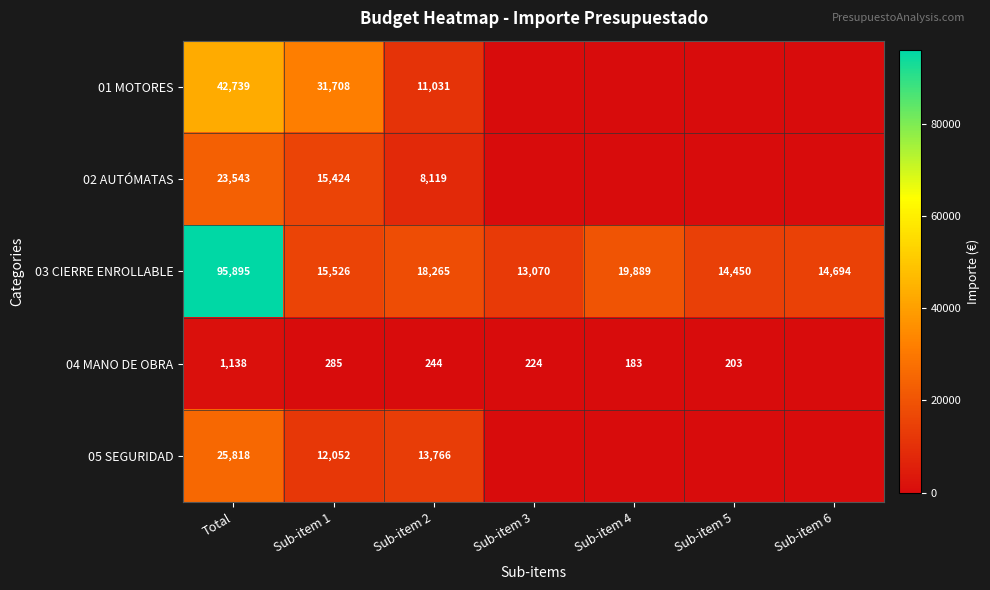

Where is 03 CIERRE ENROLLABLE nearest to the value 54482?

Sub-item 4